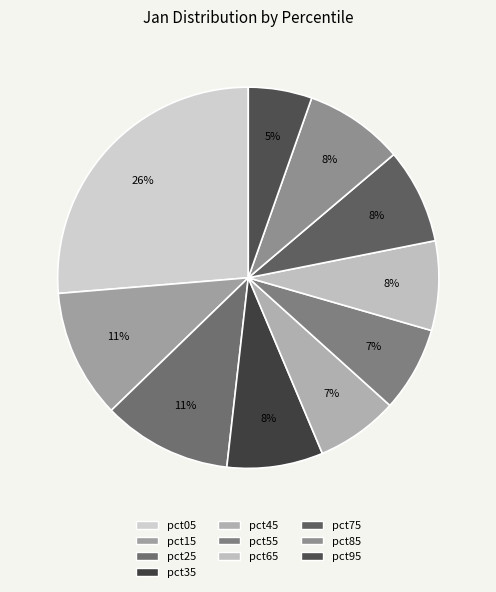

To the nearest percent, what is the difference between the pct15 and pct65 slice percentages?

3%